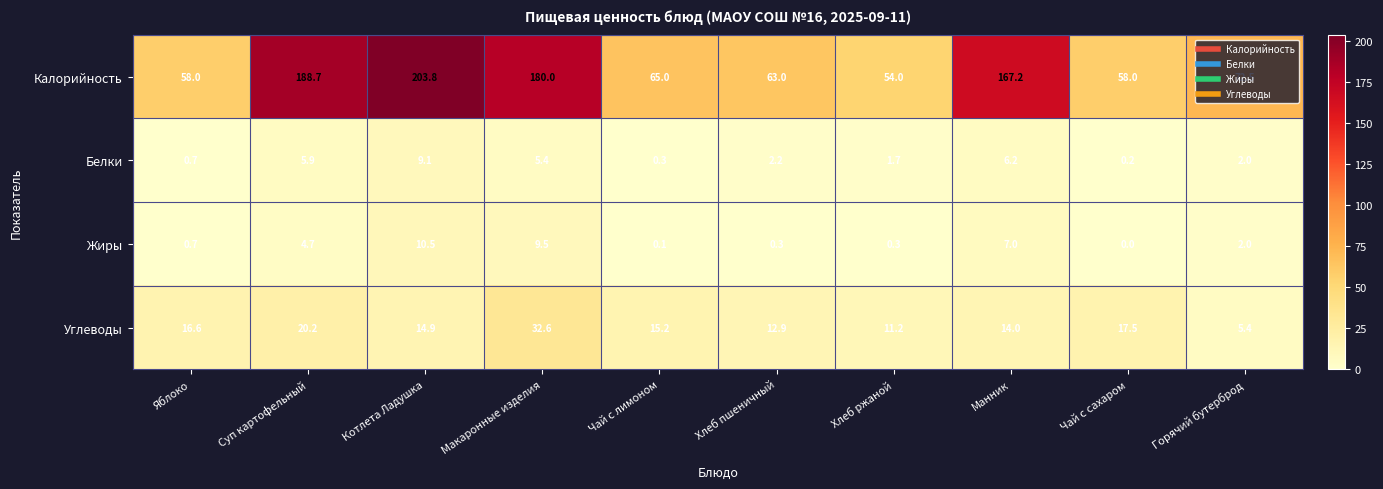

At which category does the chart reach its peak across all series?

Котлета Ладушка